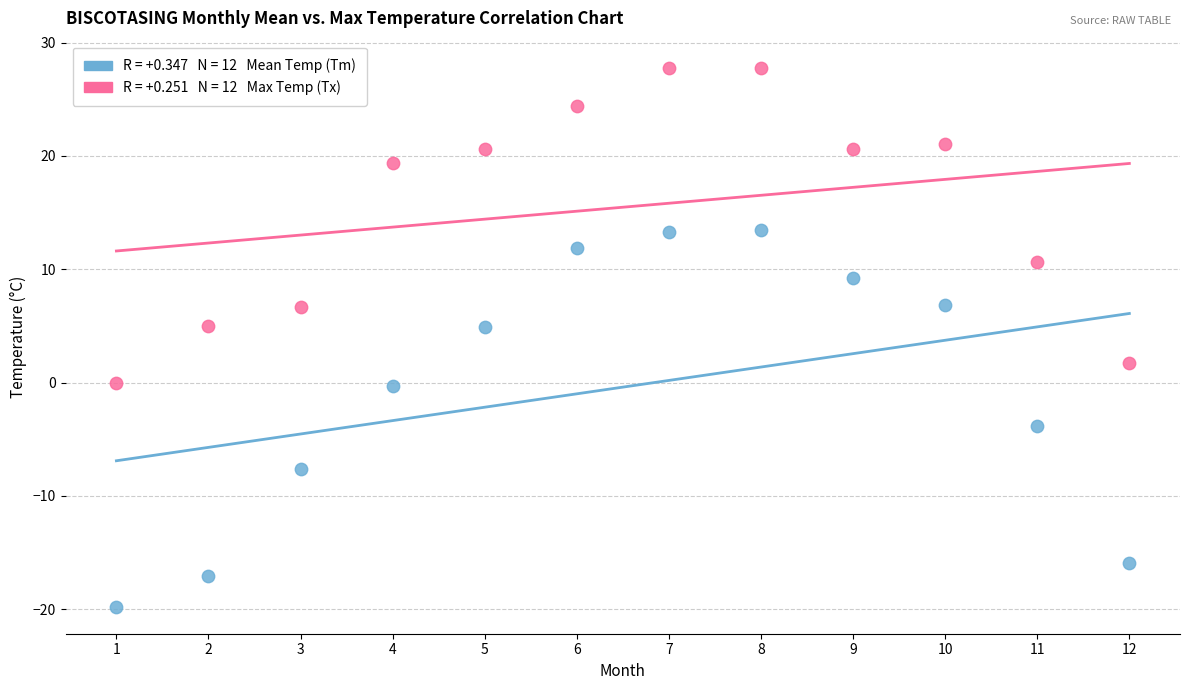

Across all data points, what is the range of Y values (max minus min)?

47.6